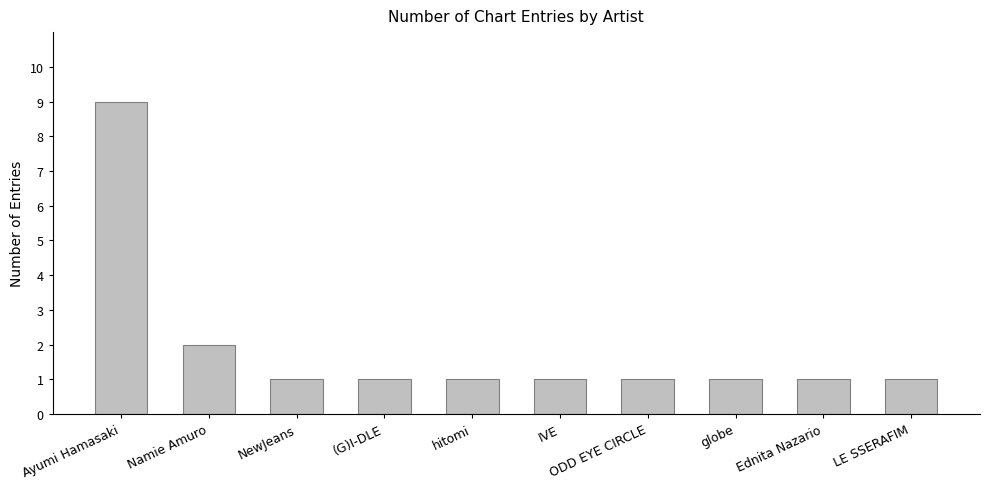

What is the difference between the maximum and minimum values?

8